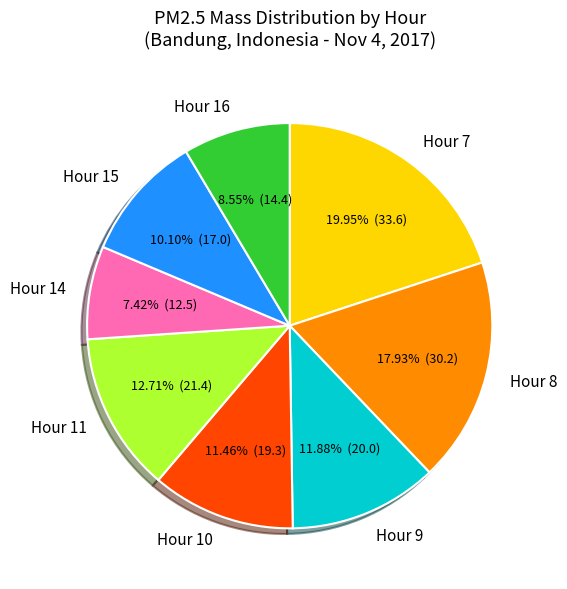

Is Hour 15 the majority of the pie?

No